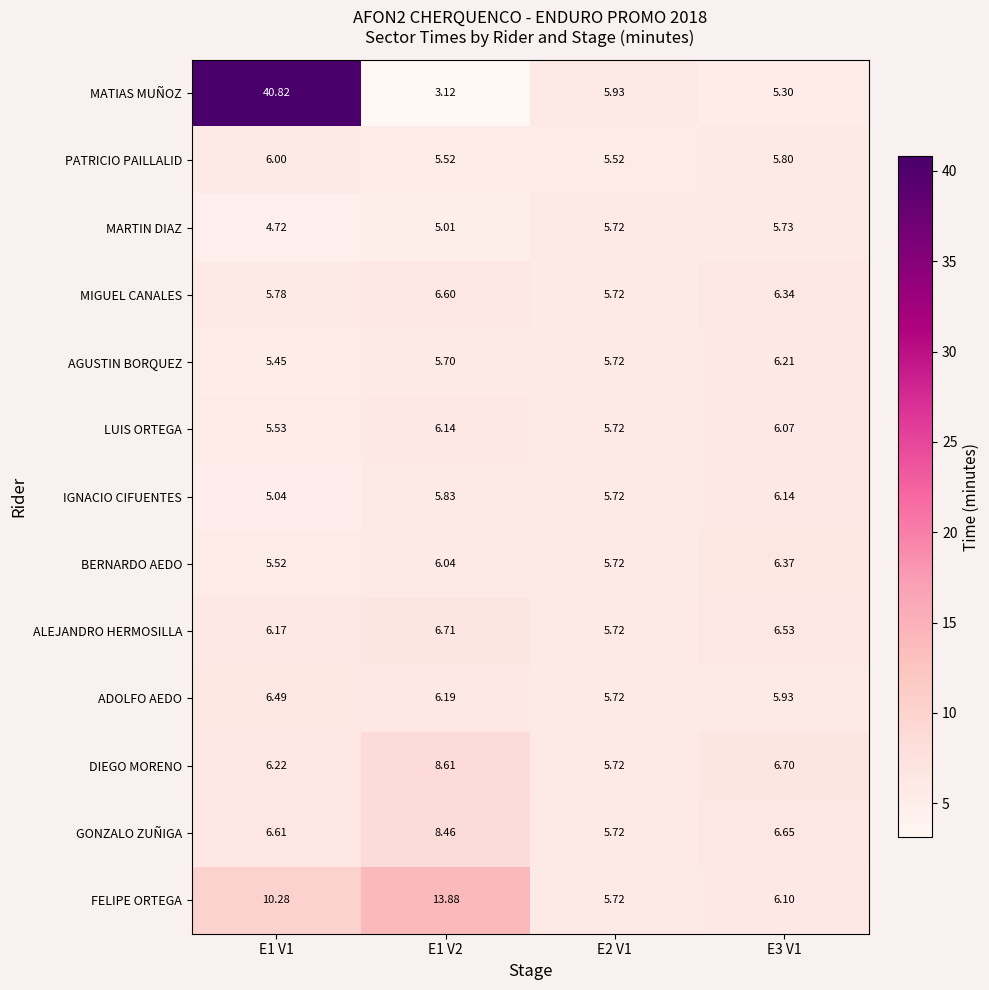

Between E1 V2 and E2 V1, which series saw the biggest shift?

FELIPE ORTEGA